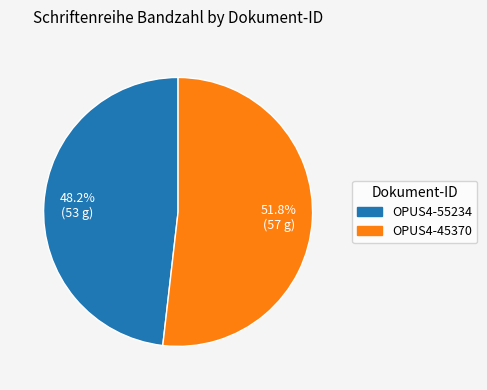

Which has a higher value, OPUS4-45370 or OPUS4-55234?

OPUS4-45370